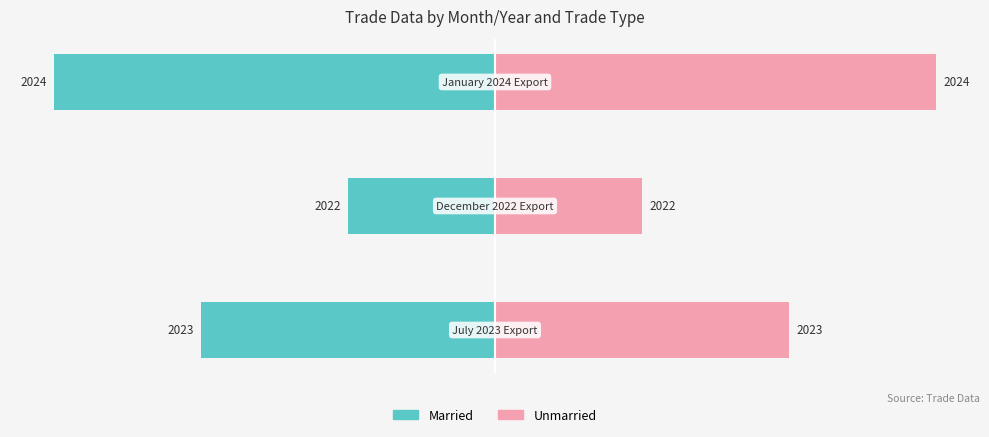

How many data points does each series have?

3